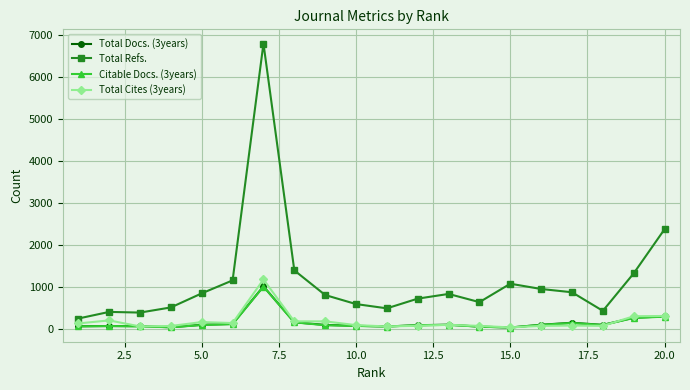

True or false: Citable Docs. (3years) and Total Refs. intersect in this chart.

False